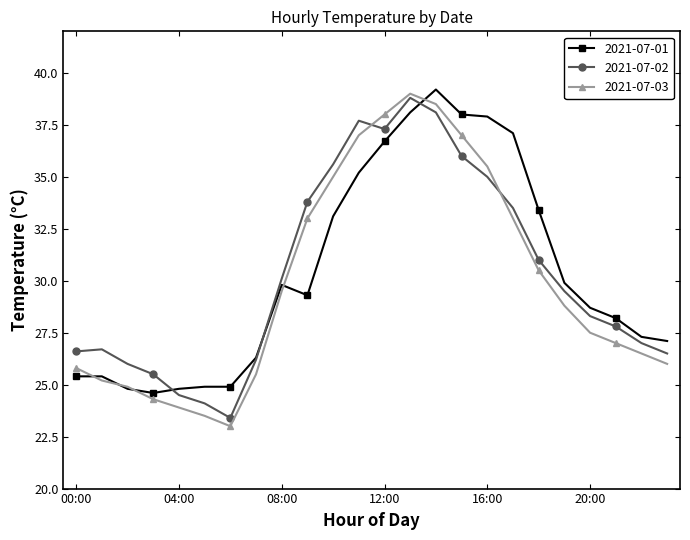

How many values in the 2021-07-01 series exceed 29?

12